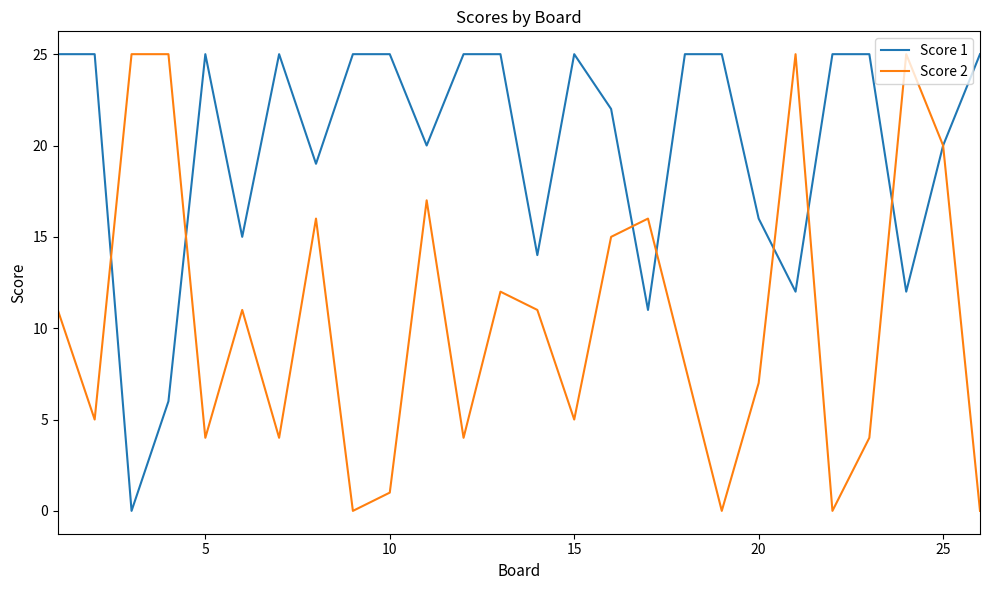

What is the maximum value for Score 1?

25